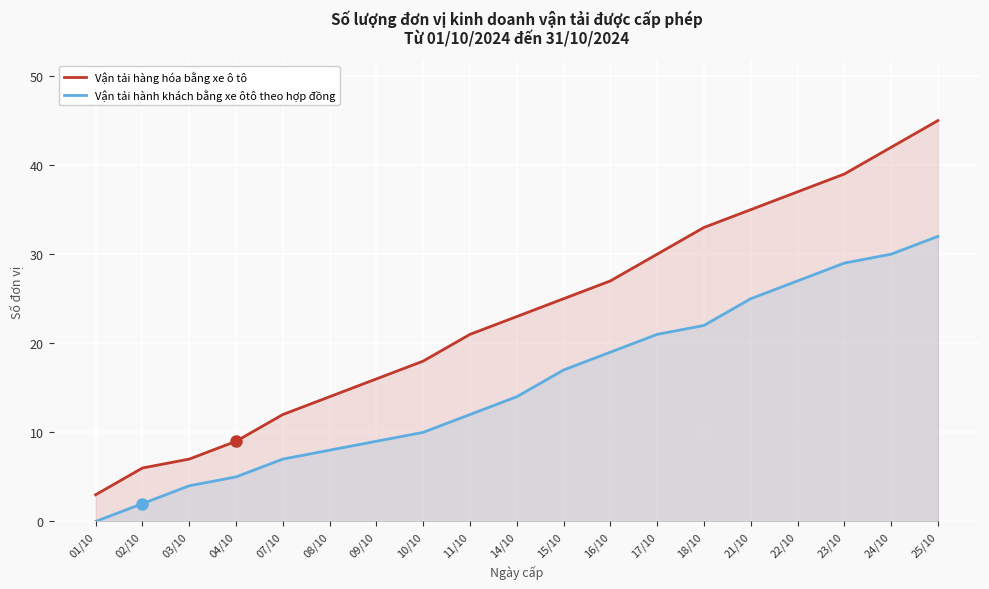

Is it true that Vận tải hàng hóa bằng xe ô tô equals 3 at 03/10?

False